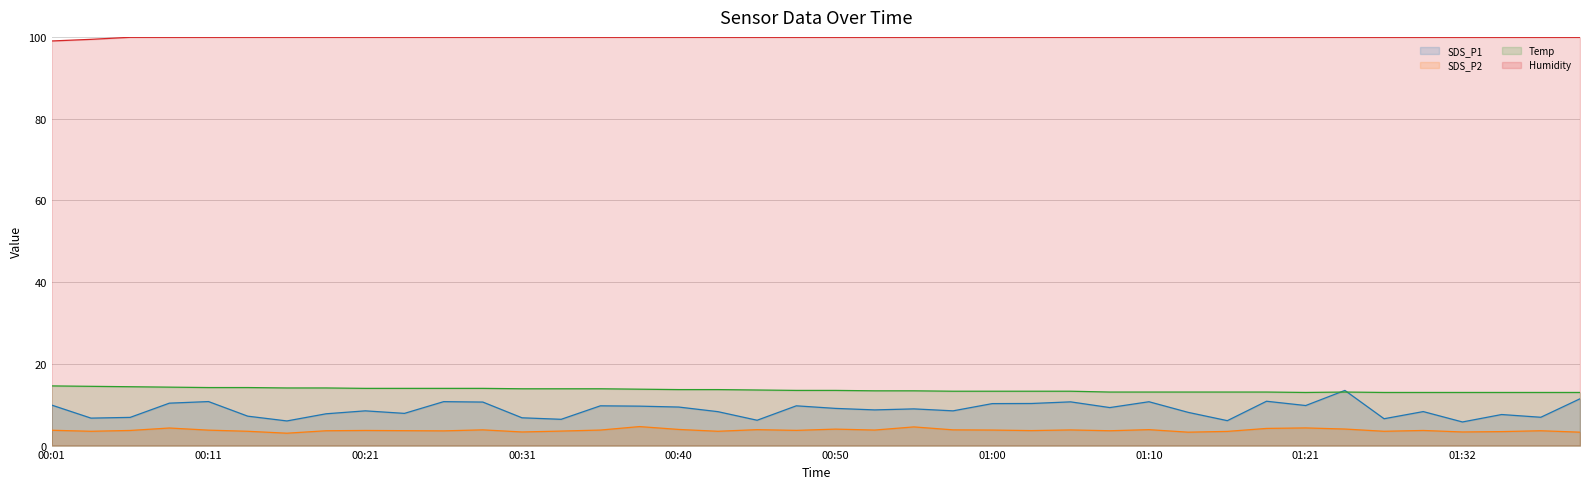

Reading right to left, extract all data points from this chart.

SDS_P1 line: 11.4	6.9	7.6	5.8	8.3	6.6	13.5	9.8	10.8	6.1	8.1	10.7	9.3	10.7	10.3	10.3	8.5	9.0	8.7	9.1	9.7	6.2	8.3	9.4	9.7	9.7	6.4	6.8	10.7	10.8	7.9	8.5	7.8	6.0	7.2	10.8	10.4	6.9	6.7	9.9
SDS_P2 line: 3.3	3.6	3.4	3.3	3.7	3.5	4.0	4.3	4.2	3.5	3.3	3.9	3.6	3.8	3.7	3.8	3.9	4.6	3.8	4.0	3.7	3.9	3.5	4.0	4.7	3.8	3.5	3.3	3.9	3.6	3.6	3.7	3.6	3.0	3.5	3.8	4.3	3.7	3.5	3.8
Temp line: 13.0	13.0	13.0	13.0	13.0	13.0	13.1	13.0	13.1	13.1	13.1	13.1	13.1	13.3	13.3	13.3	13.3	13.4	13.4	13.5	13.5	13.6	13.7	13.7	13.8	13.9	13.9	13.9	14.0	14.0	14.0	14.0	14.1	14.1	14.2	14.2	14.3	14.4	14.5	14.6
Humidity line: 99.9	99.9	99.9	99.9	99.9	99.9	99.9	99.9	99.9	99.9	99.9	99.9	99.9	99.9	99.9	99.9	99.9	99.9	99.9	99.9	99.9	99.9	99.9	99.9	99.9	99.9	99.9	99.9	99.9	99.9	99.9	99.9	99.9	99.9	99.9	99.9	99.9	99.9	99.4	99.0